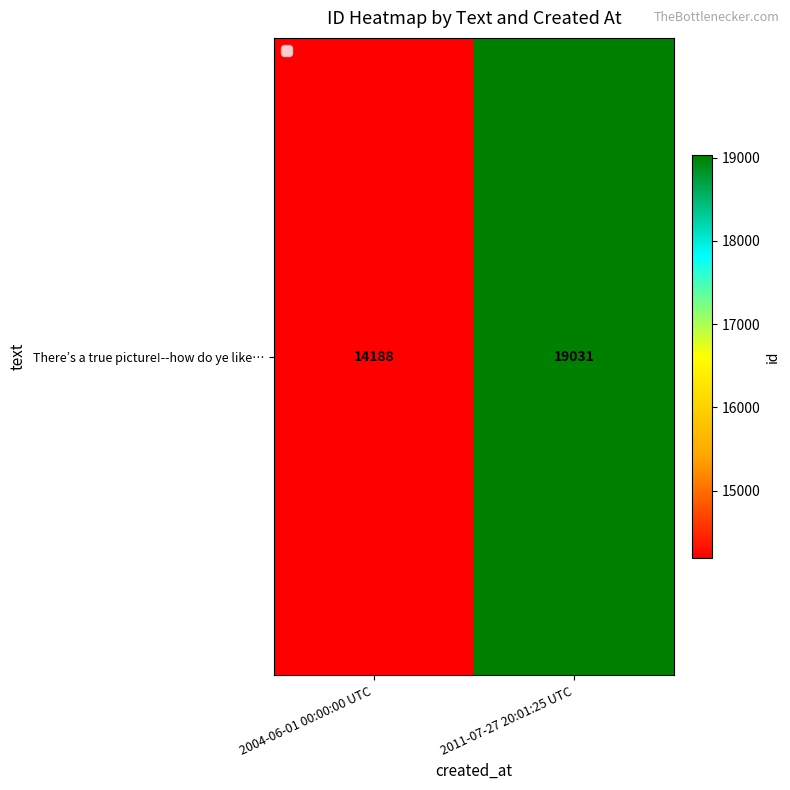

List the labels in order of value, largest first.

2011-07-27 20:01:25 UTC, 2004-06-01 00:00:00 UTC